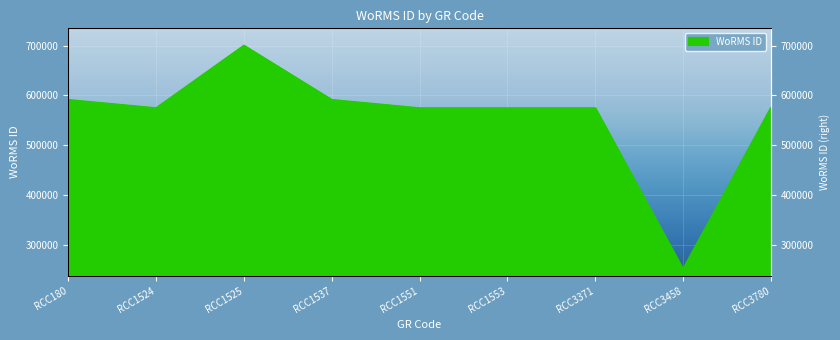

At which label is the value closest to 474675?

RCC3780